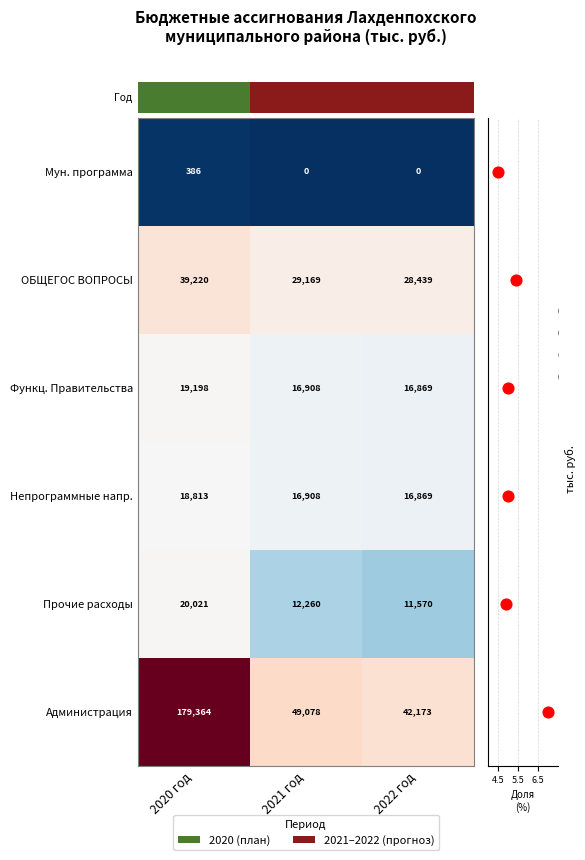

Which series has the widest spread of values?

Администрация